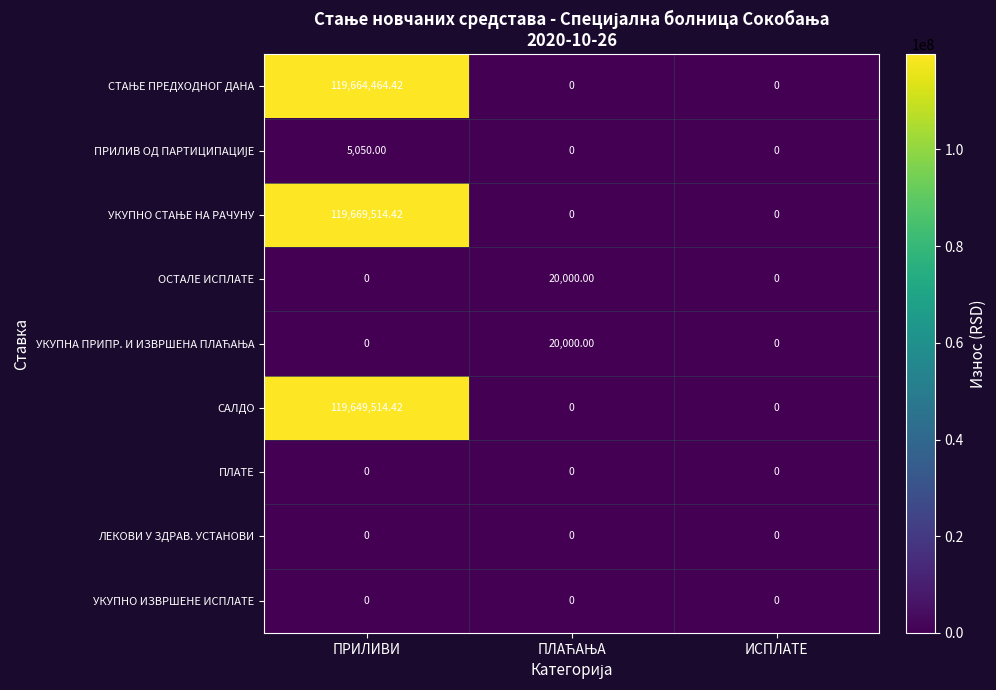

At which category is the sum across all series the highest?

ПРИЛИВИ